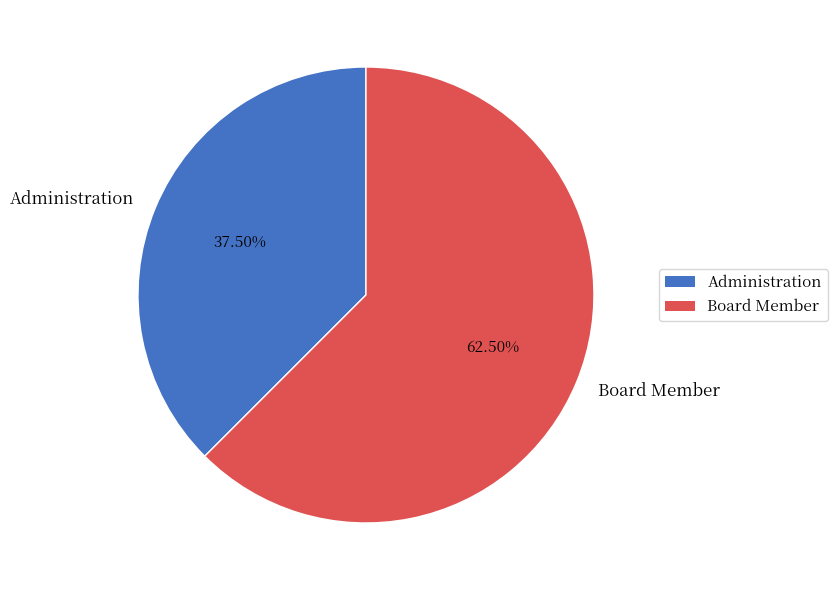

Does any single category account for the majority?

Yes